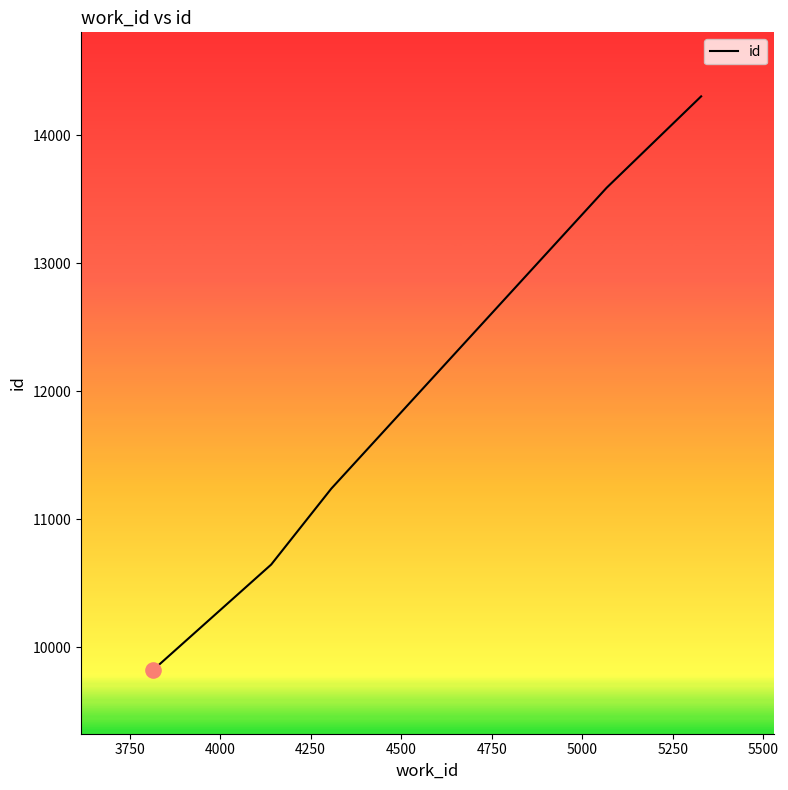

True or false: the data has more than 0 interior local peaks.

False